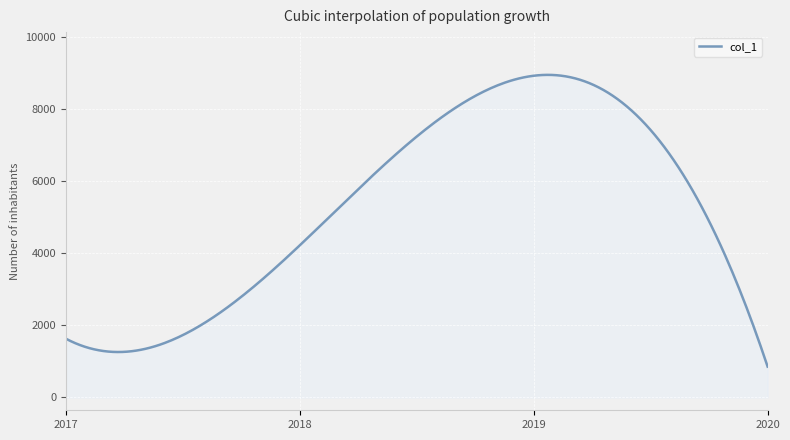

Count the number of data series in this chart.

1